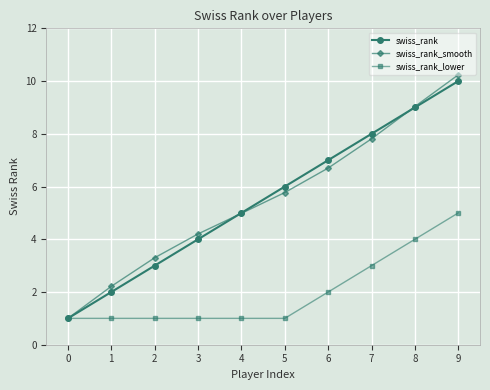

What is the minimum value for swiss_rank?

1.0